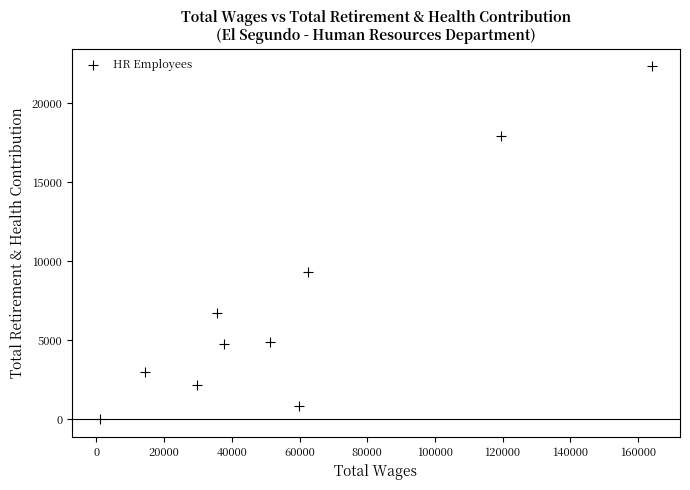

What Y value in the scatter plot is closest to 11160?

9316